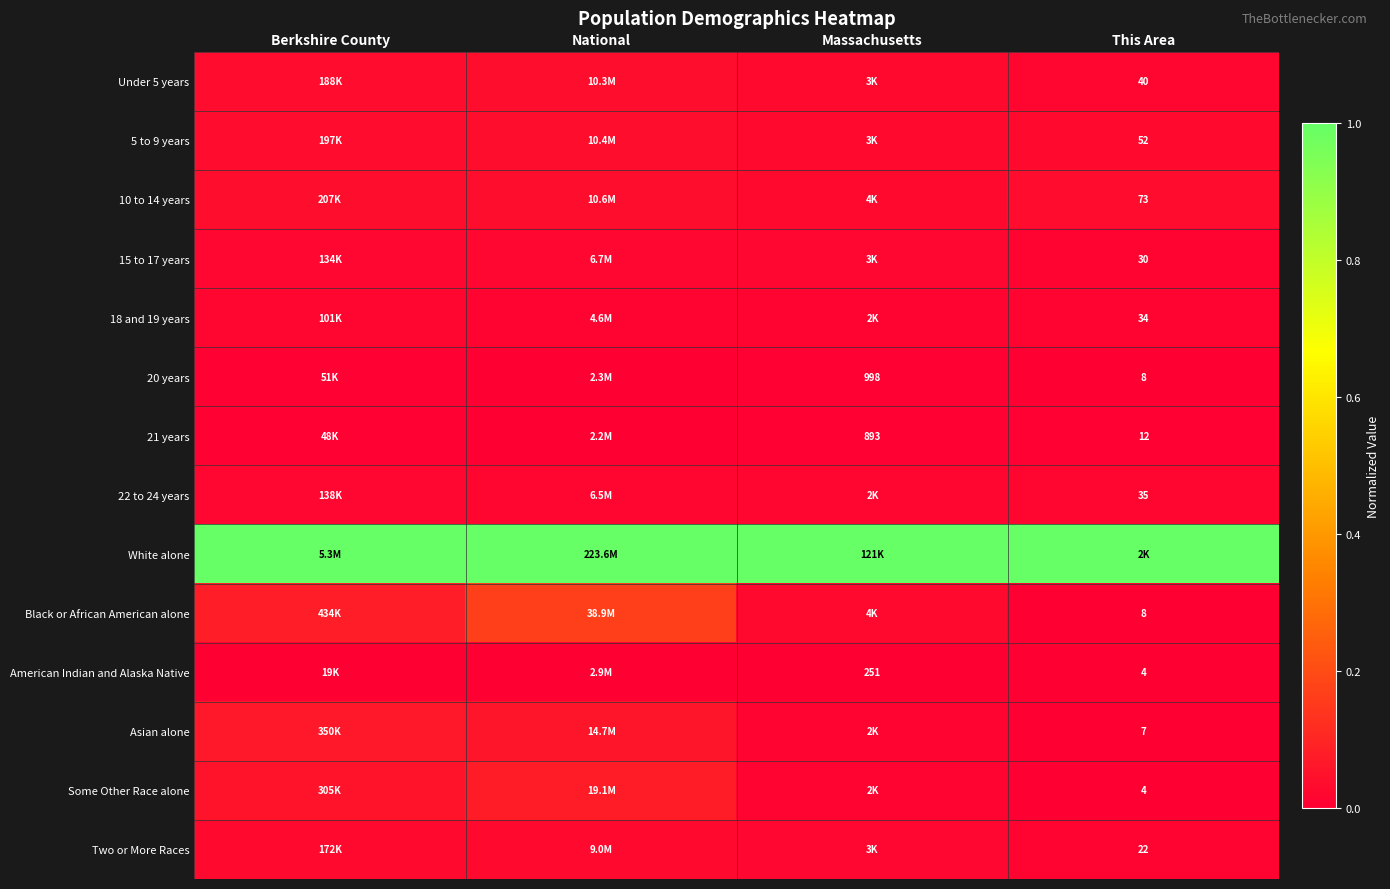

Is it true that 21 years equals 0.0 at Berkshire County?

True